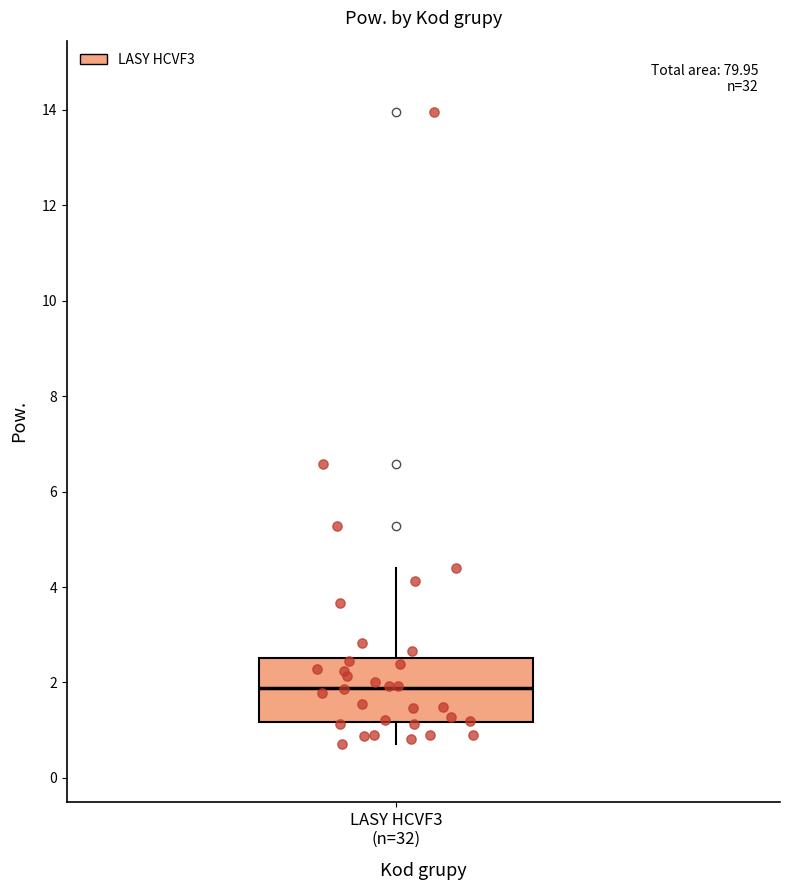

Transcribe this box plot: give where the median line is, the range the box spans, and where the two whiskers end, as read against the y-axis. The values are not printed on the chart, so give them approximately, as read against the axis.

median 1.8, box 1.2 to 2.6, whiskers 0.8 to 4.4